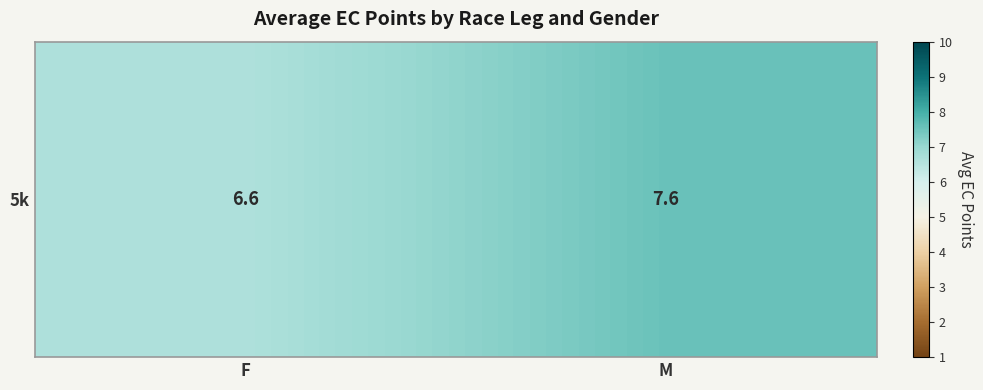

How many data points are above 7?

1